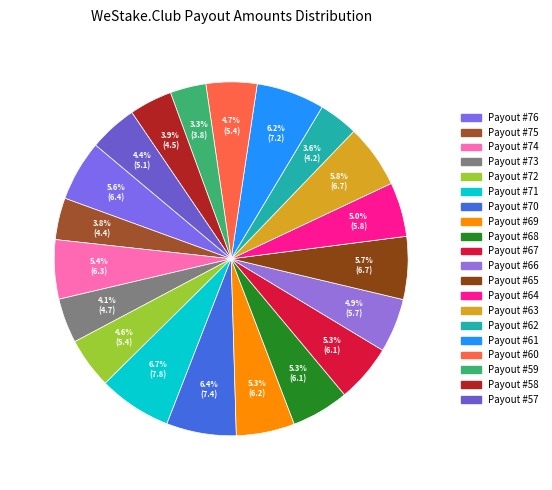

Count the number of slices in the pie.

20